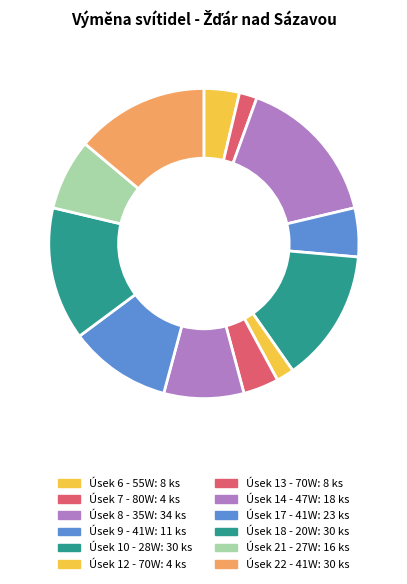

To the nearest percent, what is the difference between the largest and smallest slice percentages?

14%